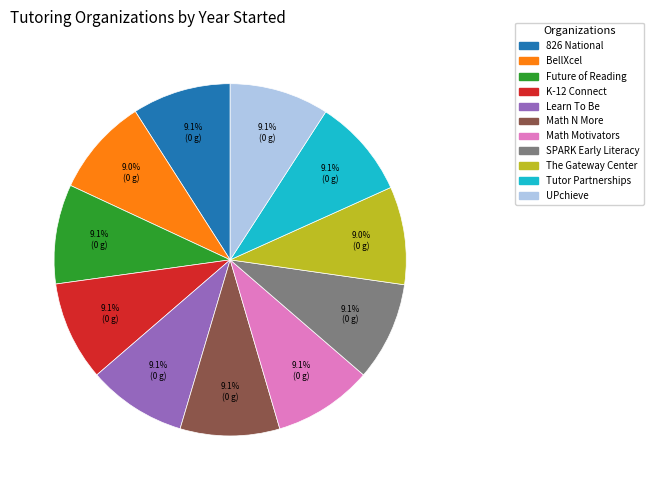

To the nearest percent, what is the combined percentage of 826 National and BellXcel?

18%